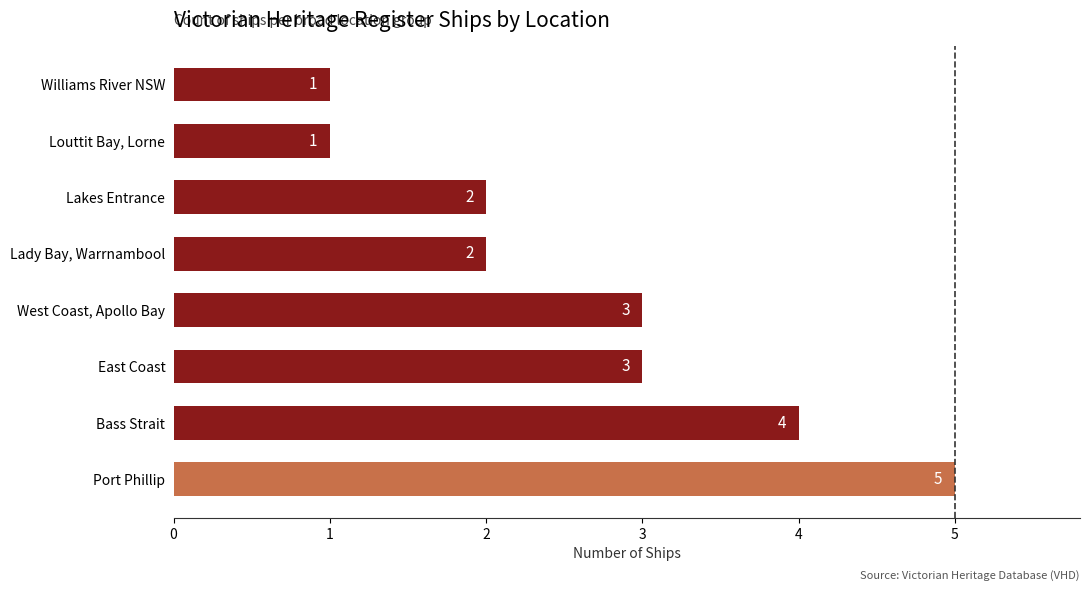

True or false: the data shows 4 at West Coast, Apollo Bay.

False